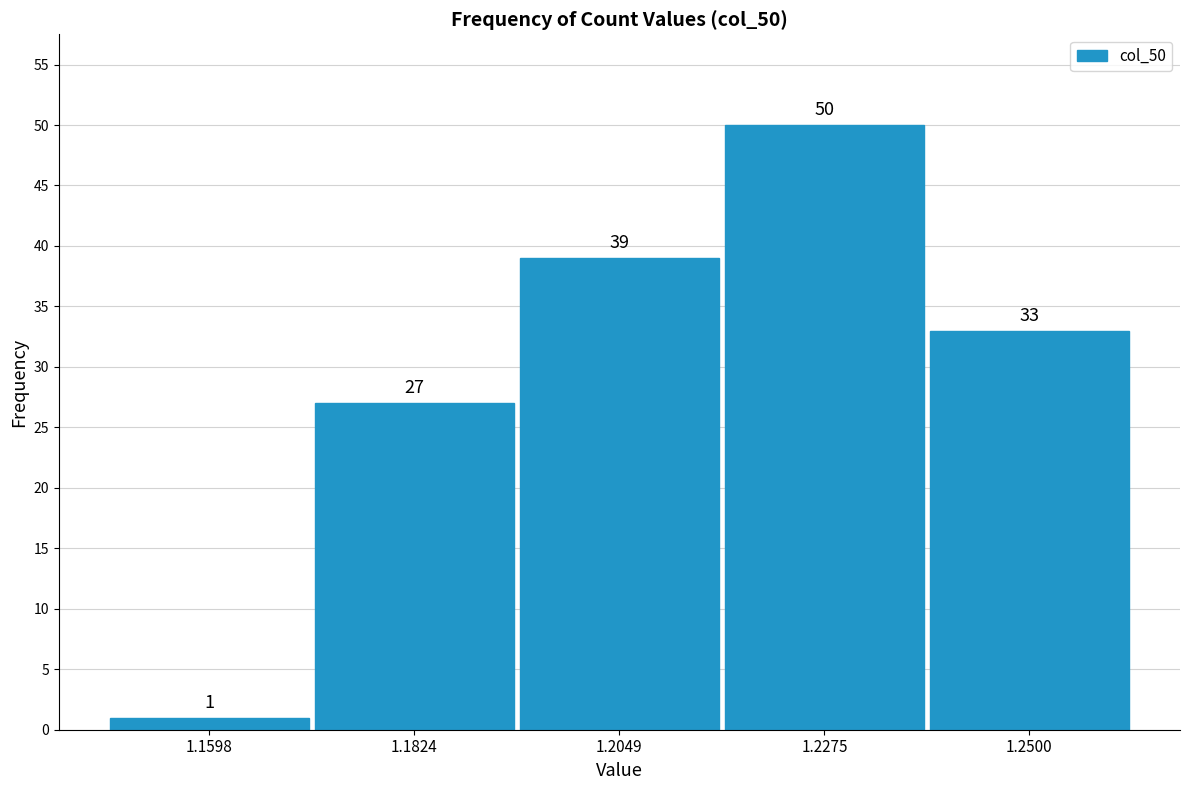

Reading left to right, list all the values displayed in this chart.

1	27	39	50	33